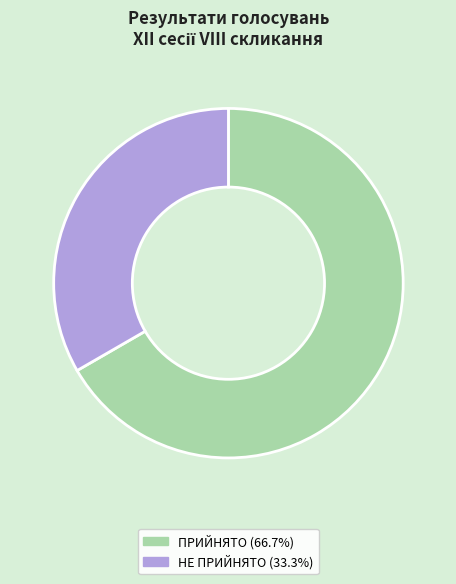

What is the largest slice in the pie chart?

ПРИЙНЯТО